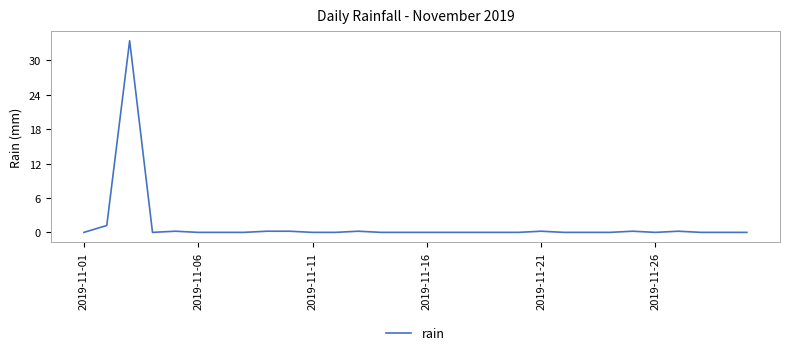

Is this an area chart (filled region under the line)?

No